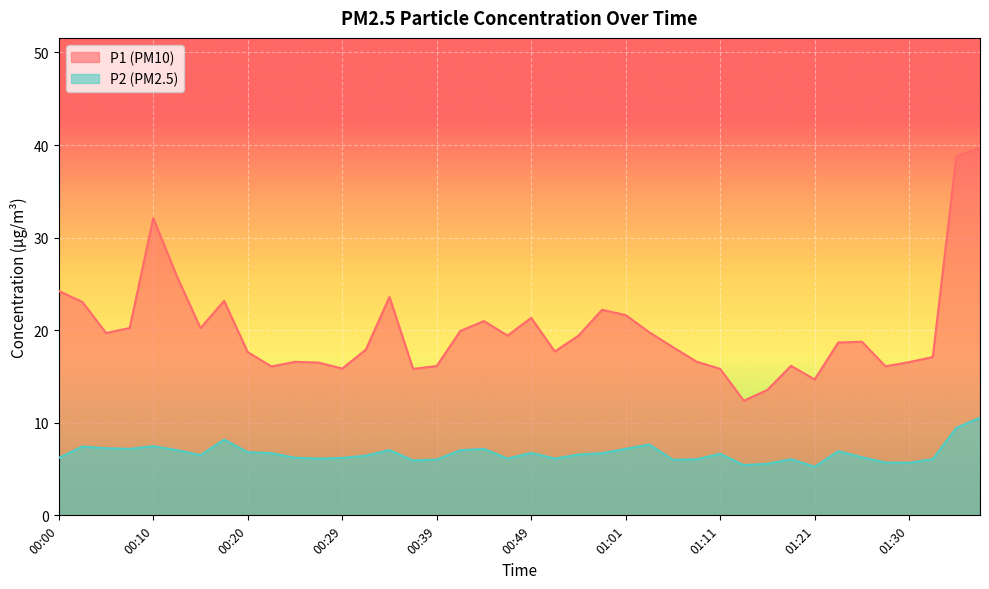

At which label does P2 first exceed 6?

00:00